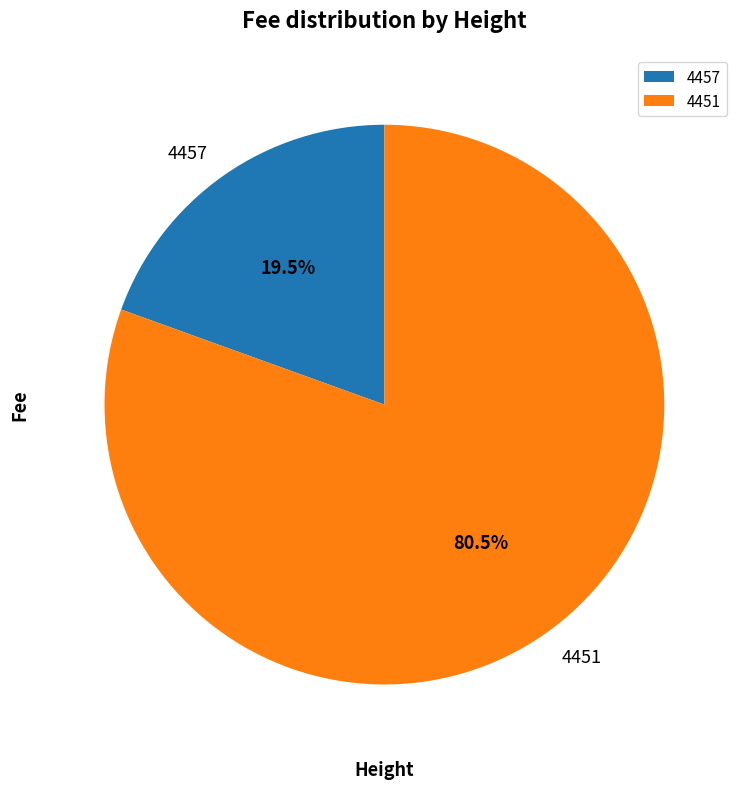

Which category has the biggest portion of the pie?

4451